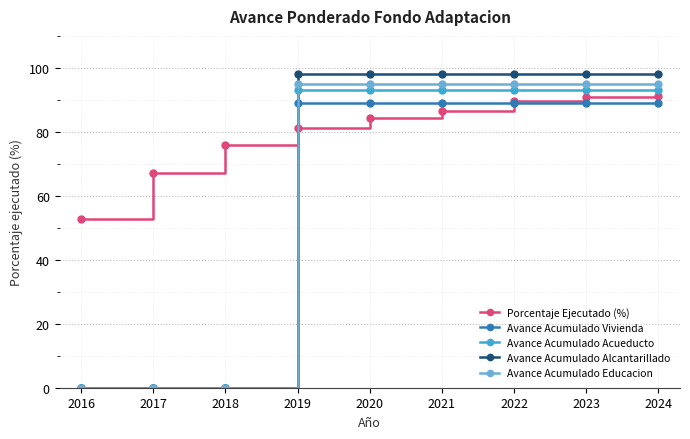

Where do Avance Acumulado Acueducto and Porcentaje Ejecutado (%) first cross each other?

2018 and 2019